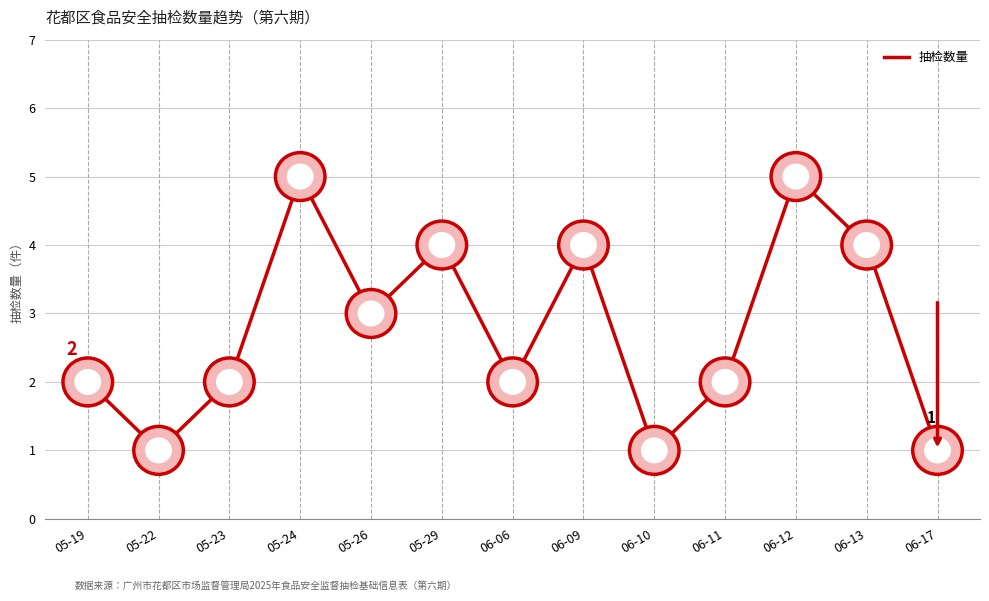

Read the value at 05-22.

1